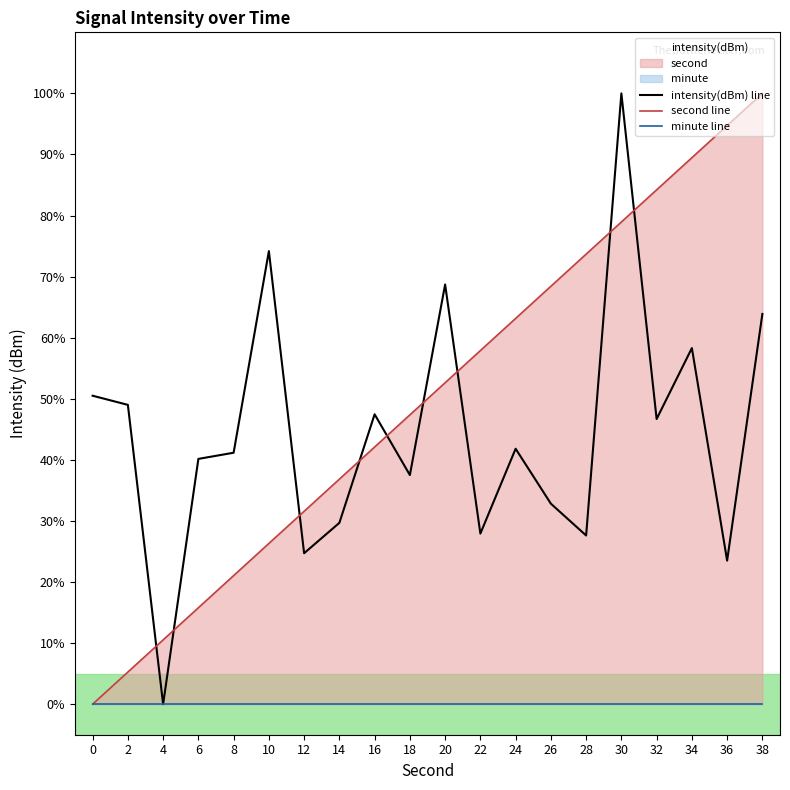

Which label corresponds to the largest value in the chart?

30